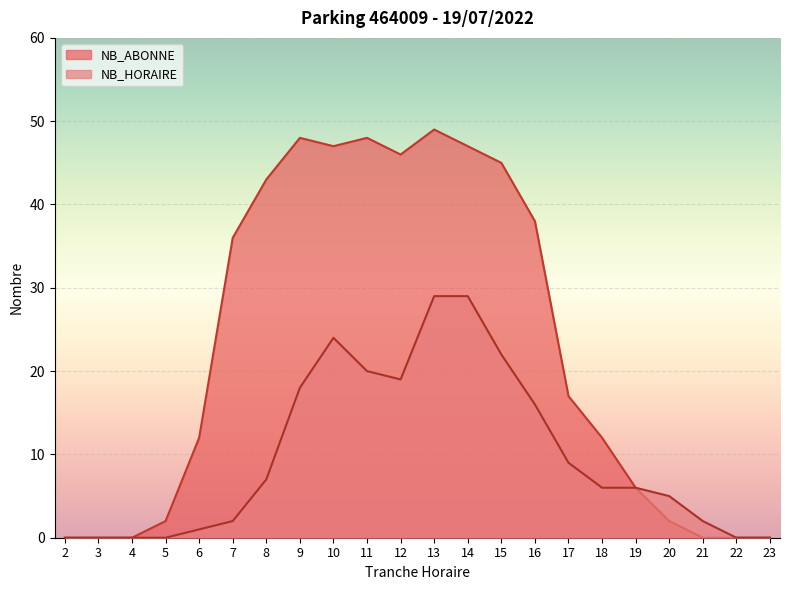

True or false: NB_ABONNE and NB_HORAIRE intersect in this chart.

False